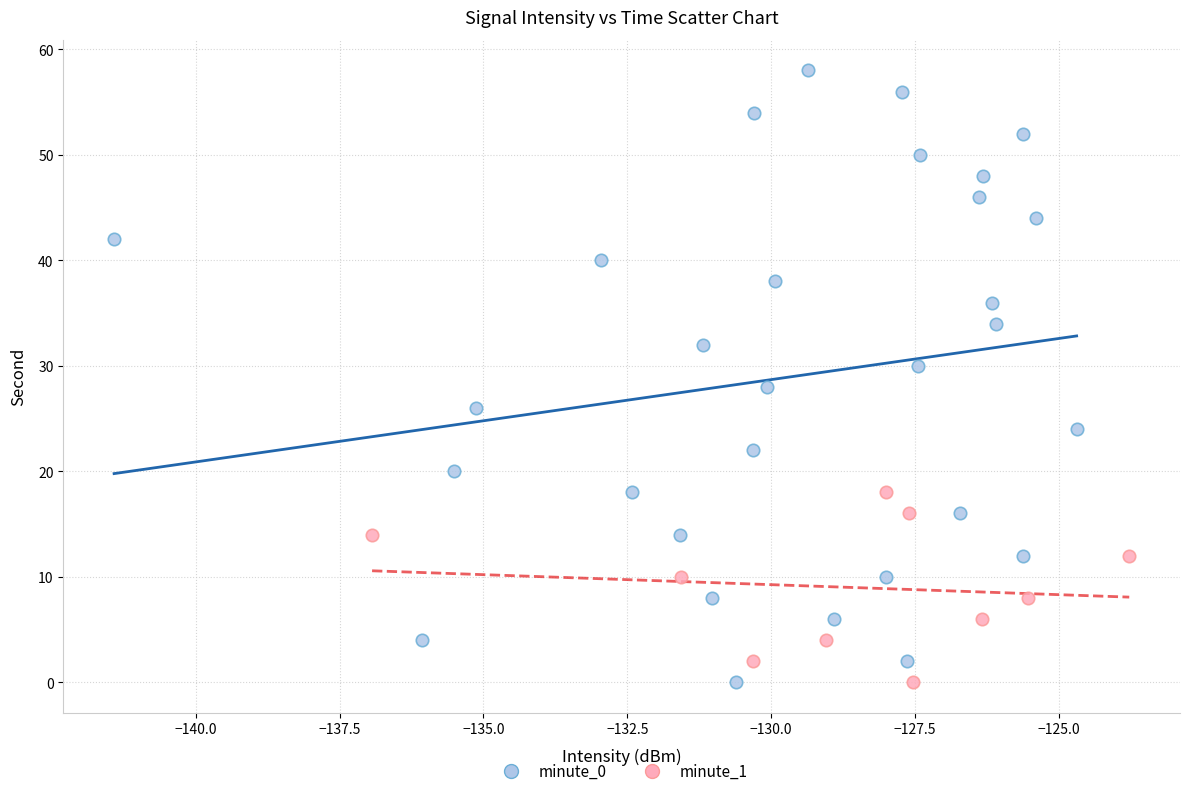

Which series contains the highest Y value?

minute_0